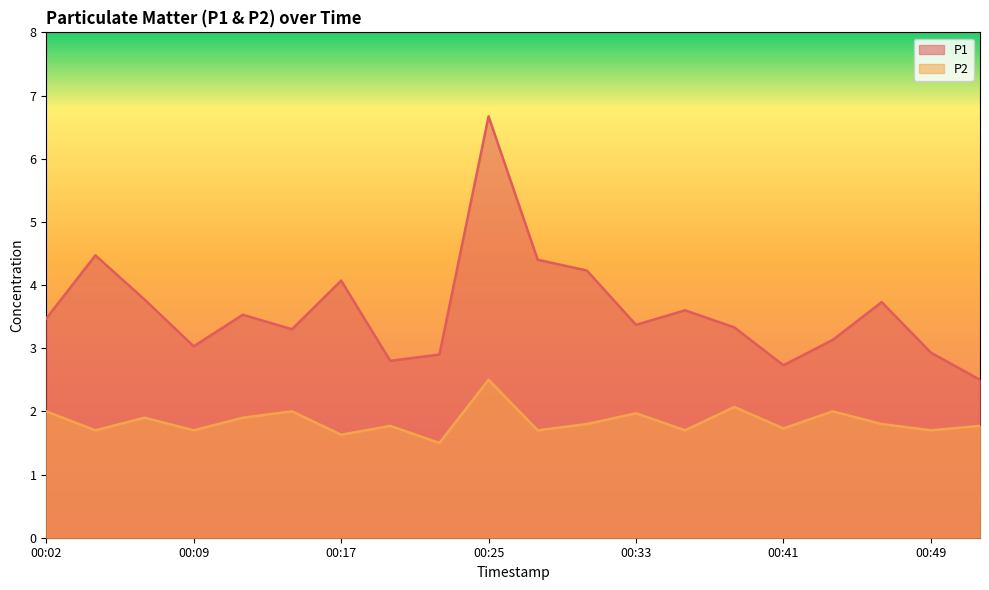

How many values in the P1 series exceed 3?

15